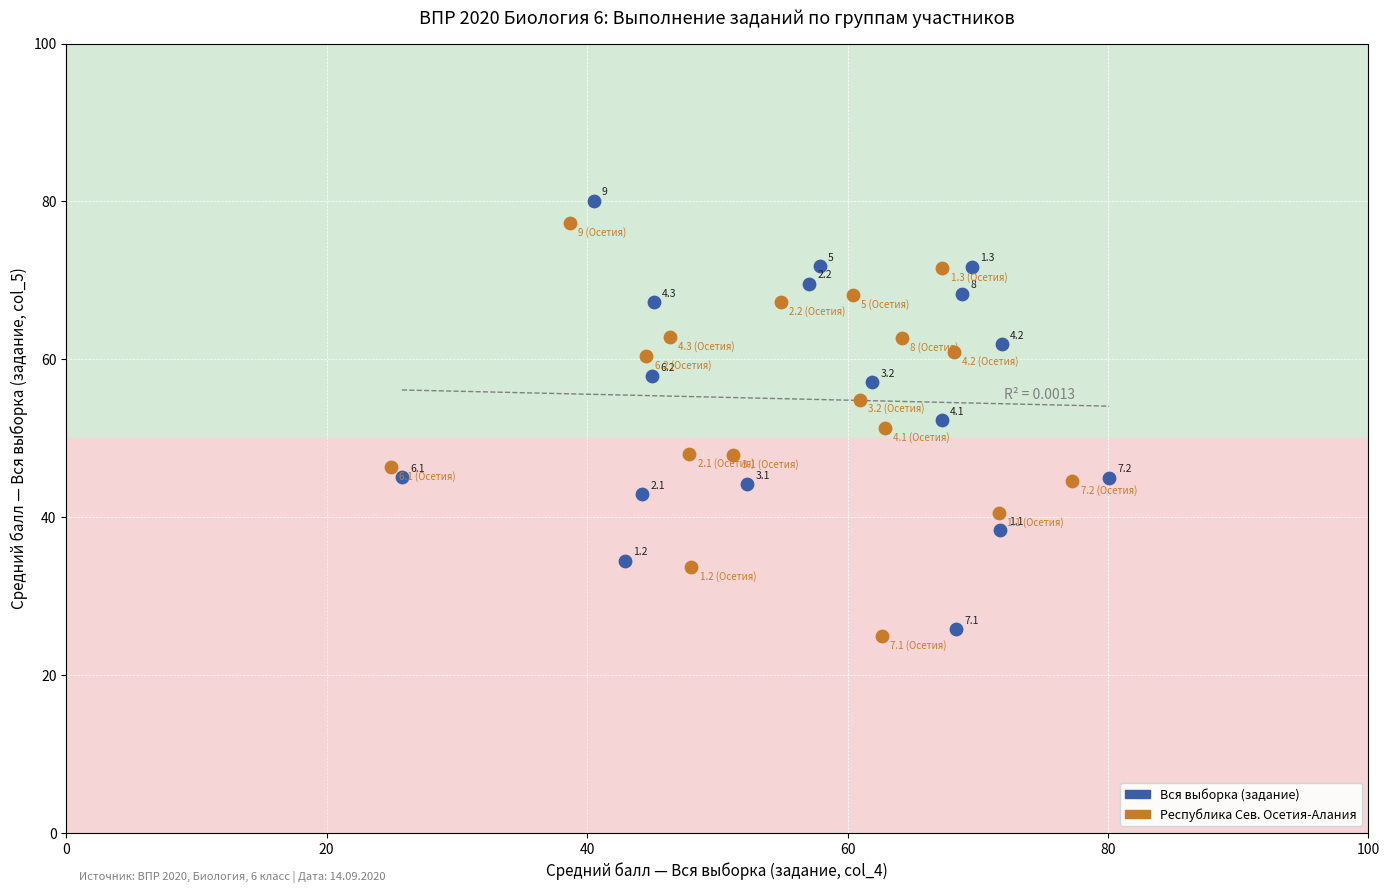

Which series reaches the minimum Y coordinate?

Республика Сев. Осетия-Алания